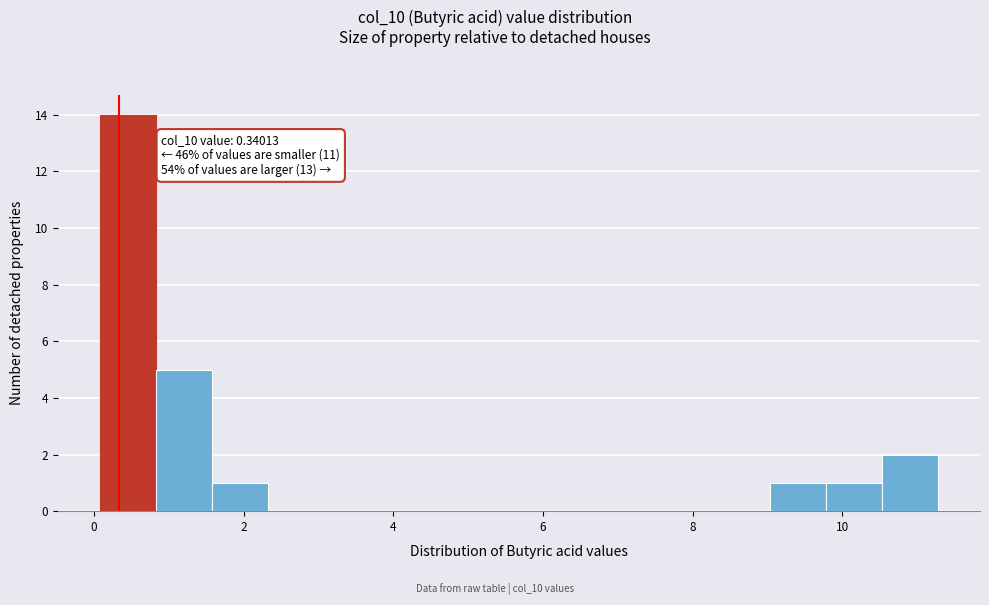

Read against the x-axis, roughly where is the centre of the tallest bar?

0.4